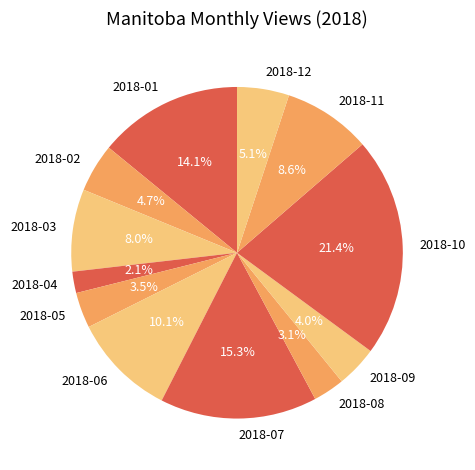

To the nearest percent, what percentage of the pie is 2018-04?

2%